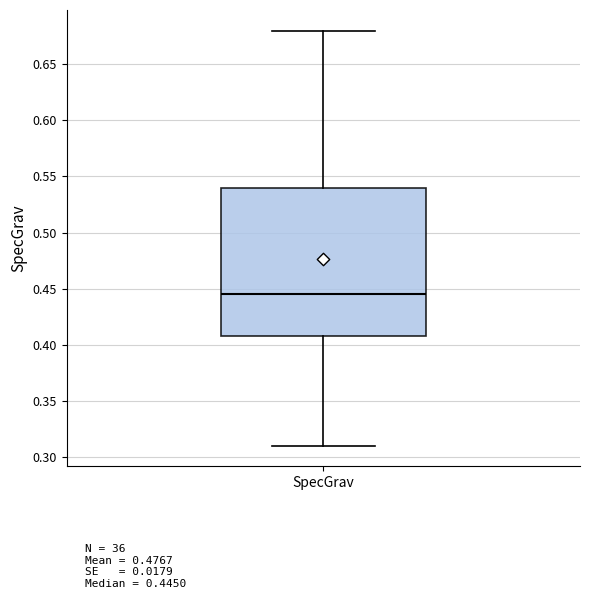

Read this box plot against the y-axis: the position of the median line, the range covered by the box, and the ends of both whiskers. The values are not printed on the chart, so give them approximately, as read against the axis.

median 0.445, box 0.410 to 0.540, whiskers 0.310 to 0.680